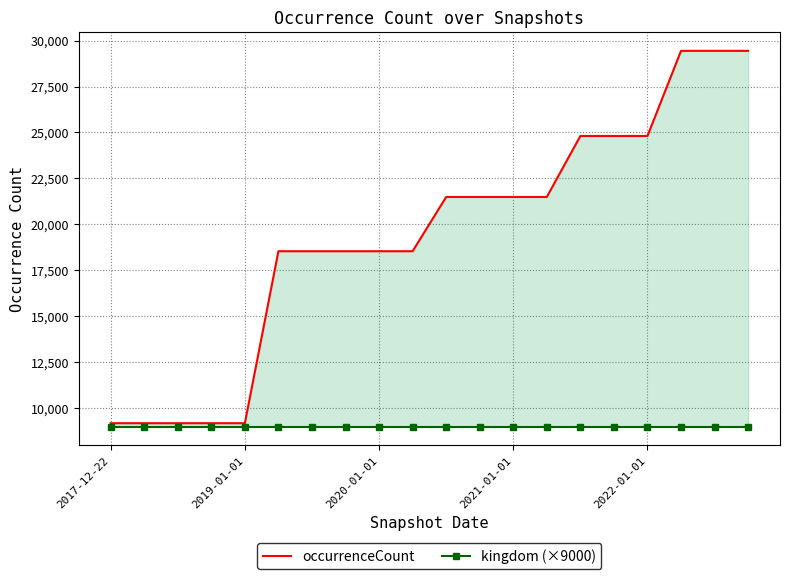

At which label does occurrenceCount first exceed 21489?

14